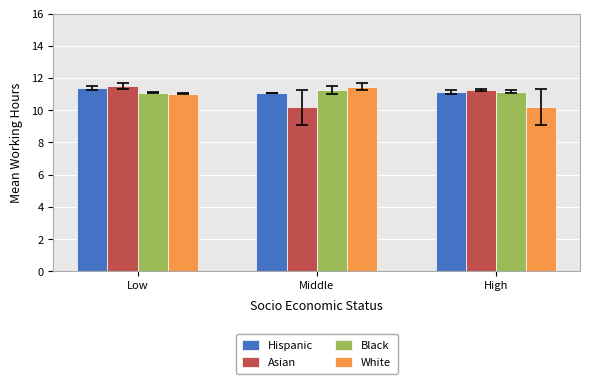

Is it true that Hispanic equals 11.4 at Low?

True